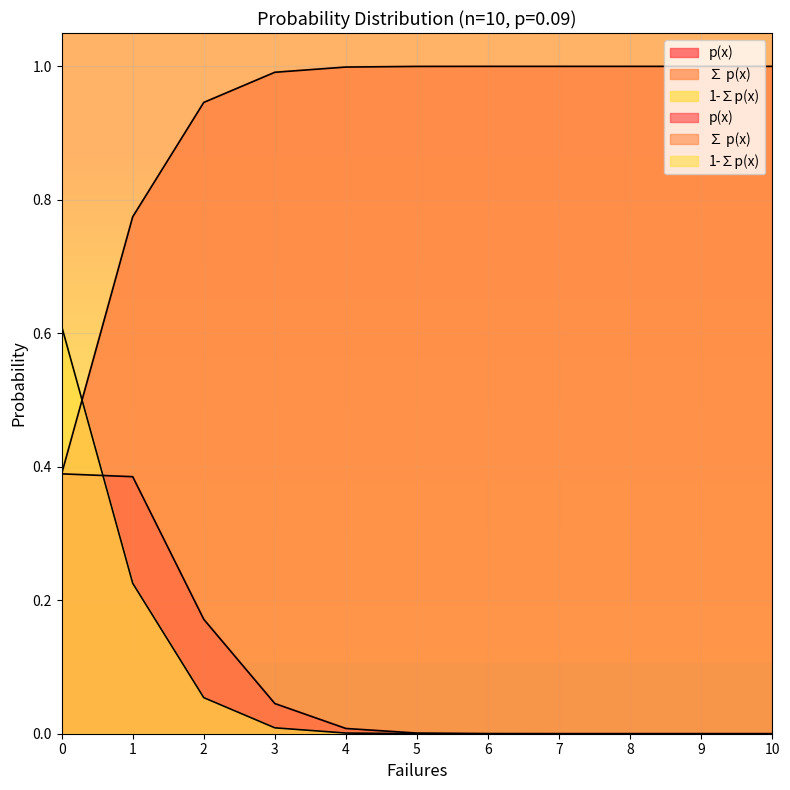

Which series has the largest range (max minus min)?

∑ p(x)